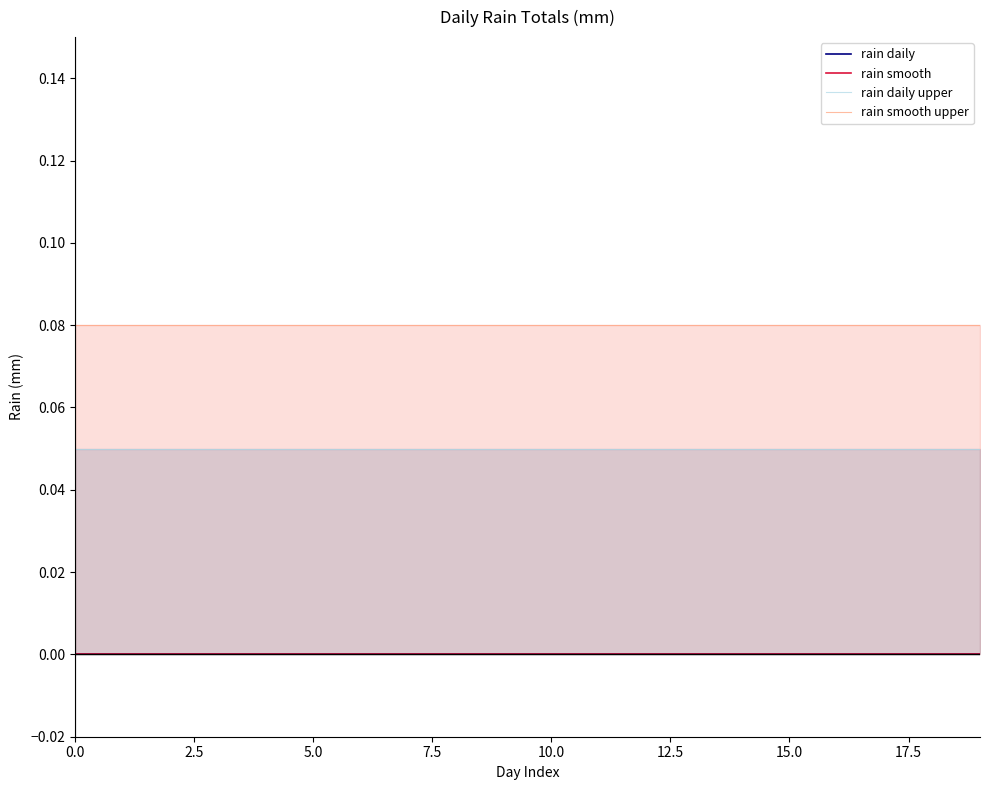

True or false: rain smooth upper has a value of 0.1 at 19.

False